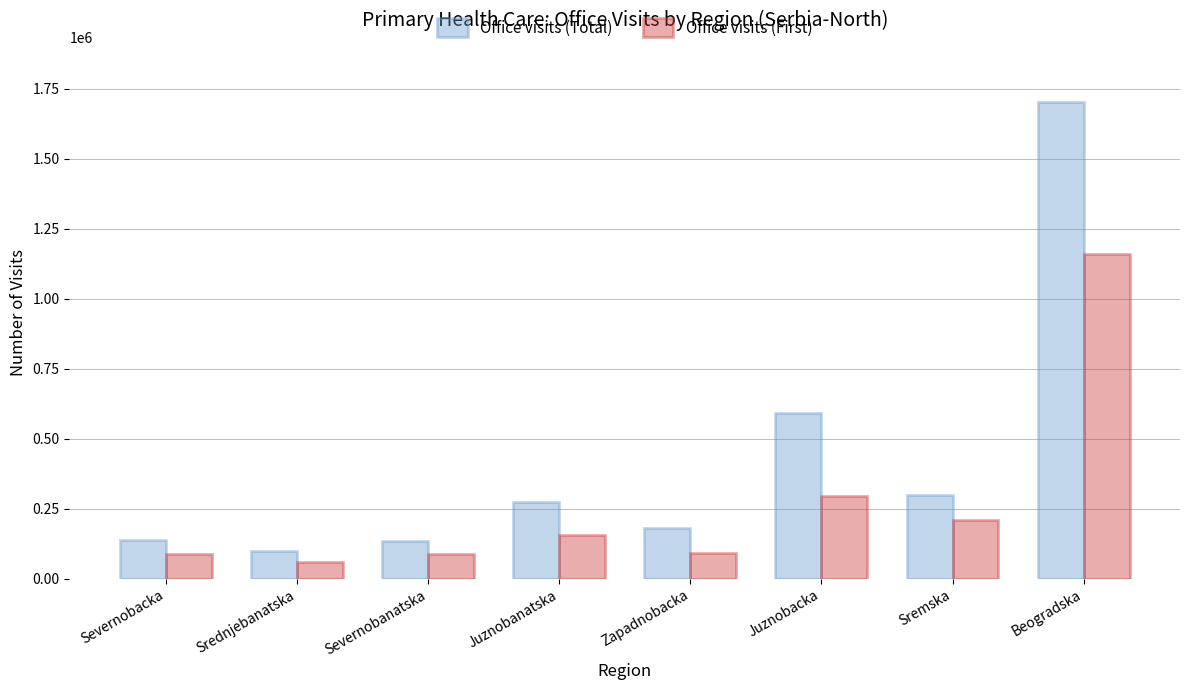

What is the maximum value for Office visits (Total)?

1703231